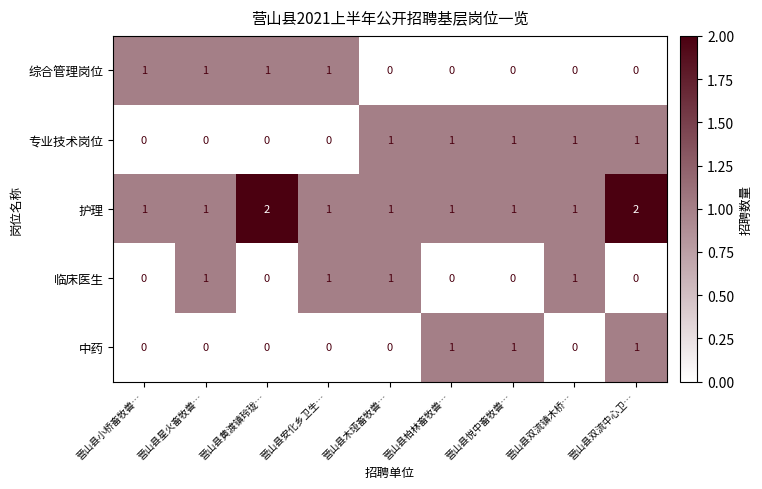

Is the value of 综合管理岗位 at 营山县星火畜牧兽… greater than the value of 中药 at 营山县黄渡镇玲珑…?

Yes